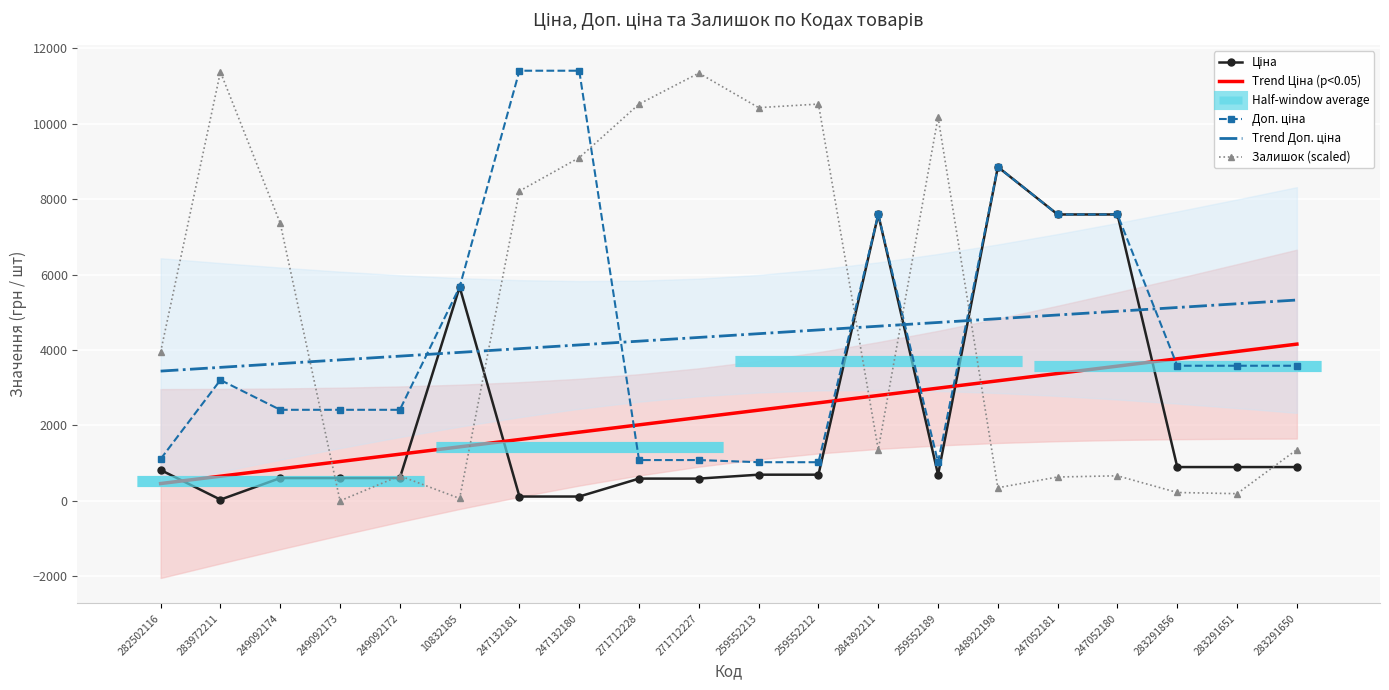

What is the difference between the Ціна values at 271712228 and 259552213?

103.8